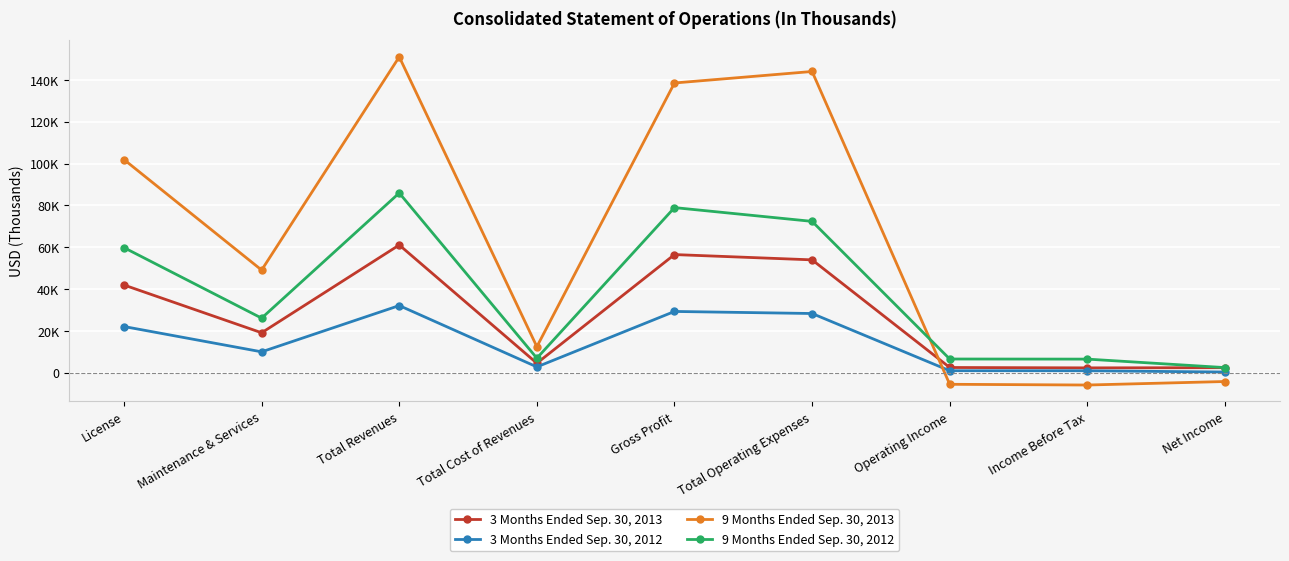

List the labels in order of 9 Months Ended Sep. 30, 2013 value, smallest first.

Income Before Tax, Operating Income, Net Income, Total Cost of Revenues, Maintenance & Services, License, Gross Profit, Total Operating Expenses, Total Revenues